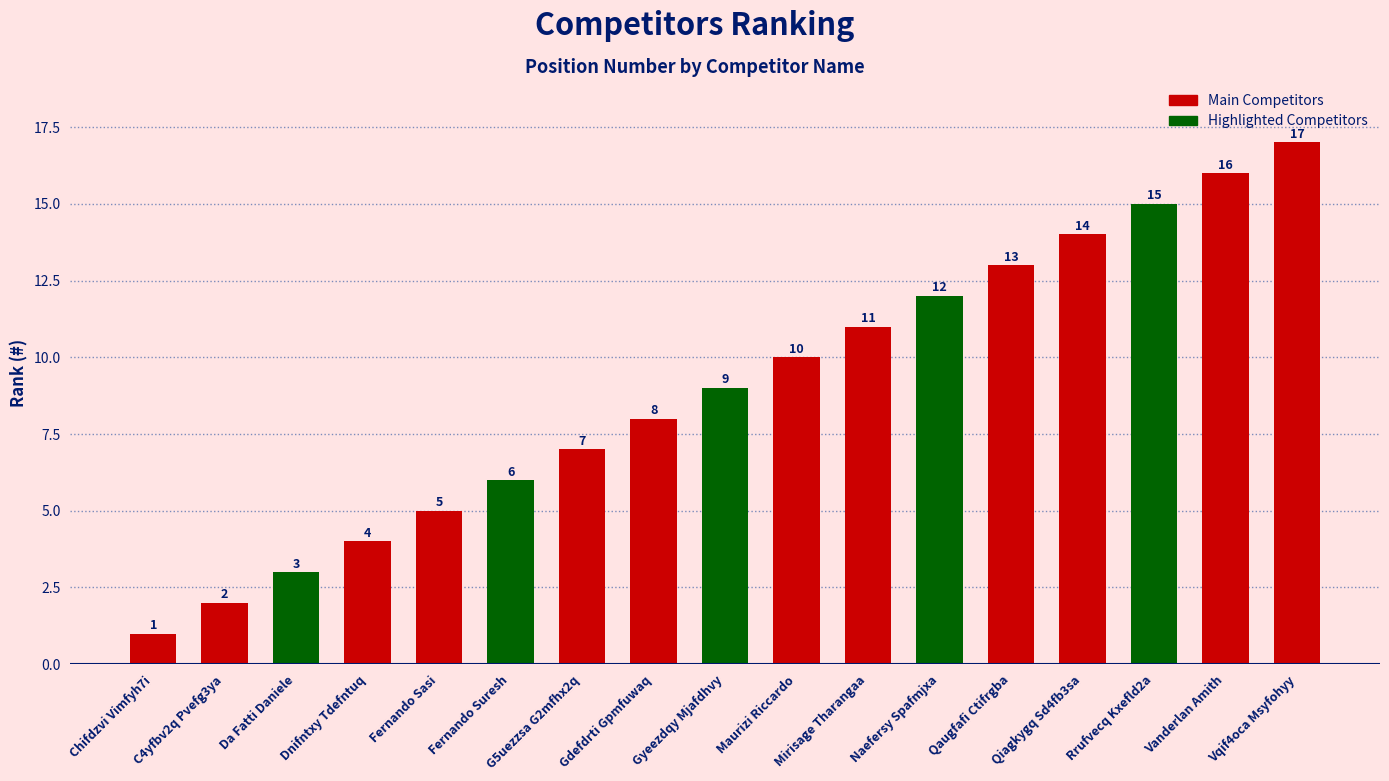

What is the change in value from Qaugfafi Ctifrgba to Rrufvecq Kxefld2a?

+2